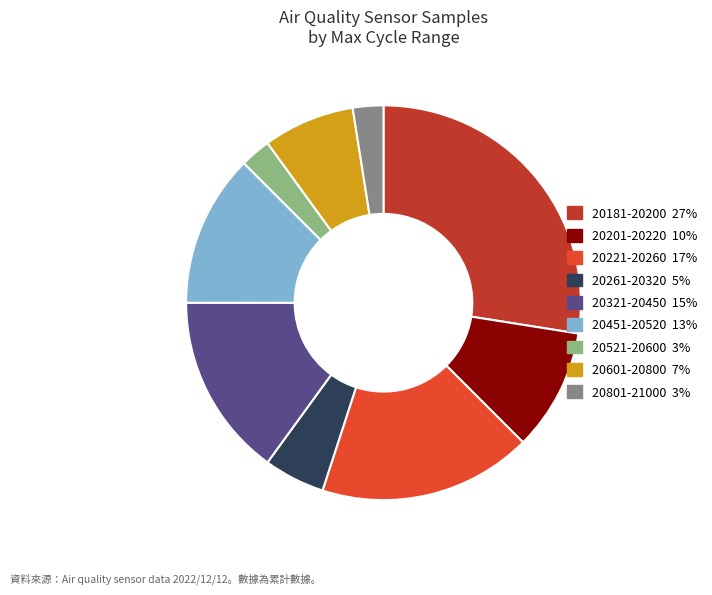

Does any single category account for the majority?

No